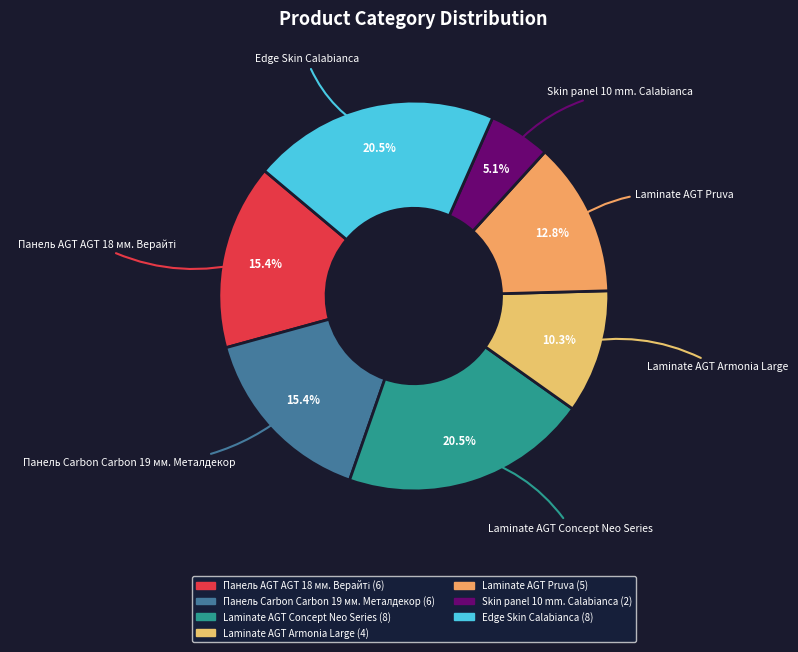

What is the ratio of the value at Laminate AGT Armonia Large to the value at Панель Carbon Carbon 19 мм. Металдекор?

0.7